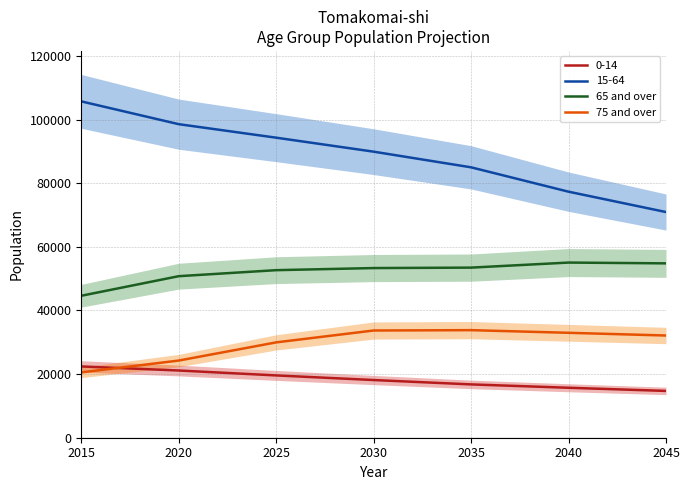

How many distinct data groups are displayed?

2